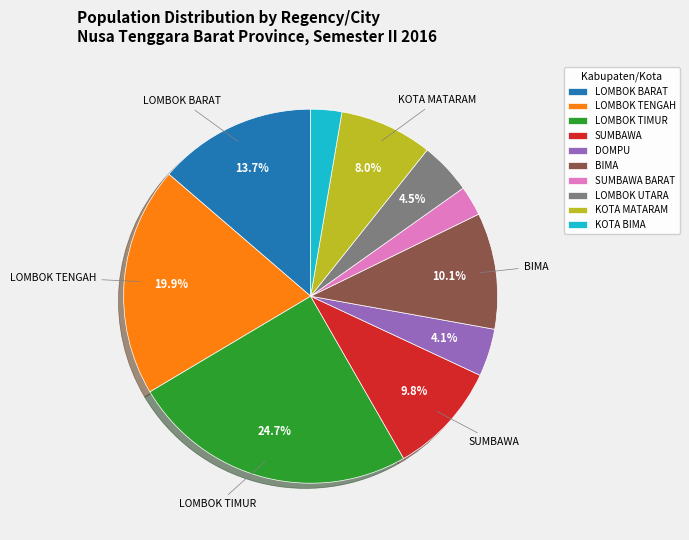

To the nearest percent, what is the difference between the largest and smallest slice percentages?

22%